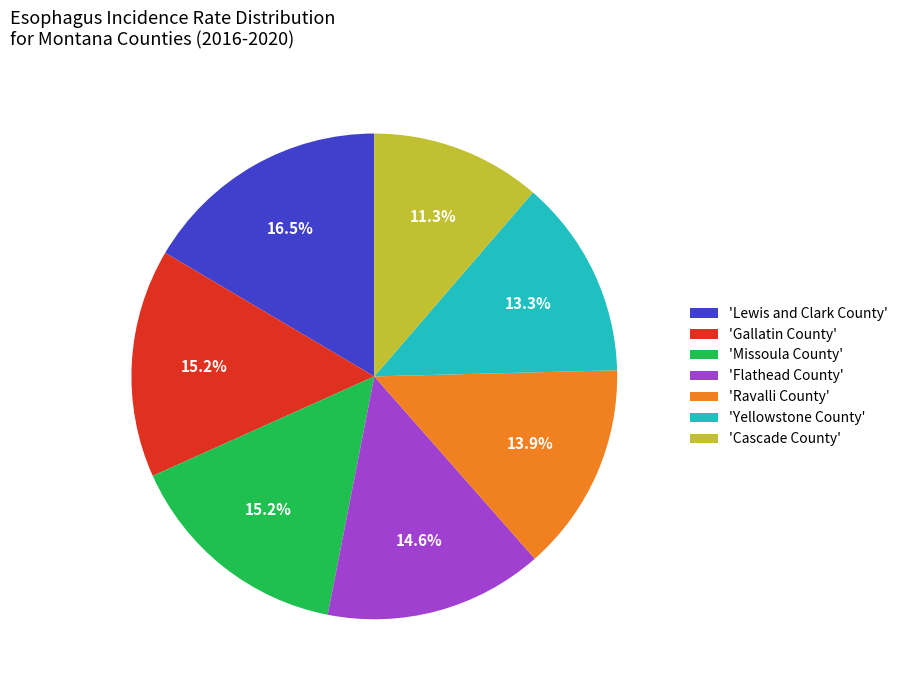

What percentage do 'Ravalli County' and 'Cascade County' together represent?

25.2%